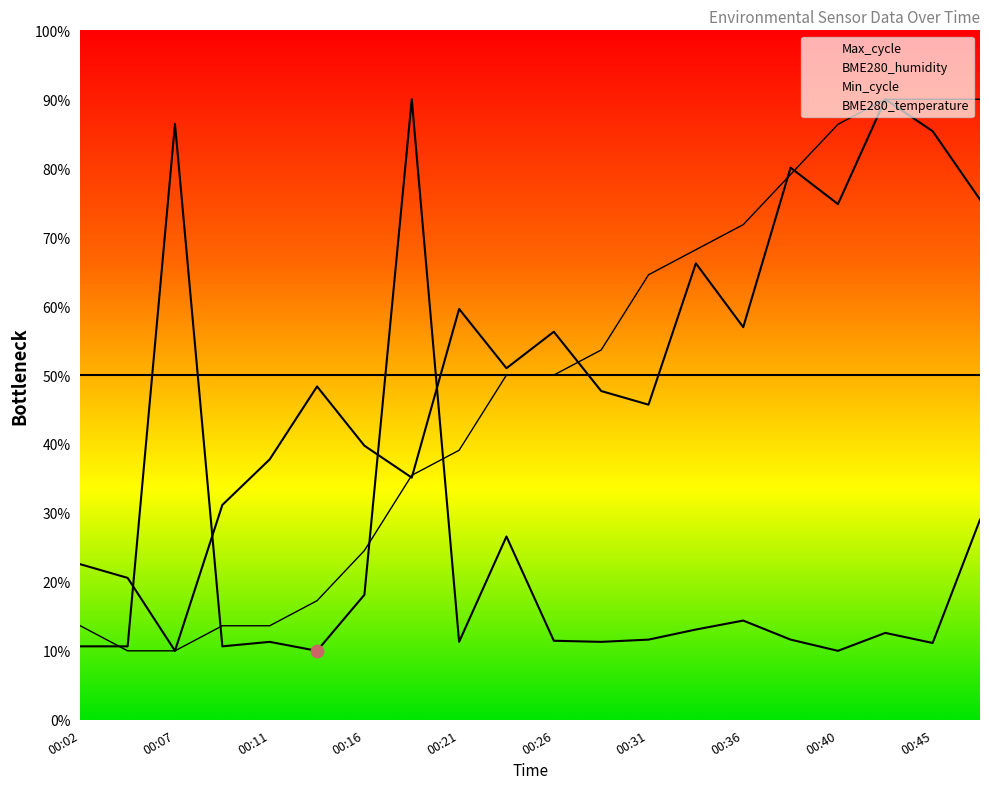

Which series reaches the minimum Y coordinate?

BME280_temperature